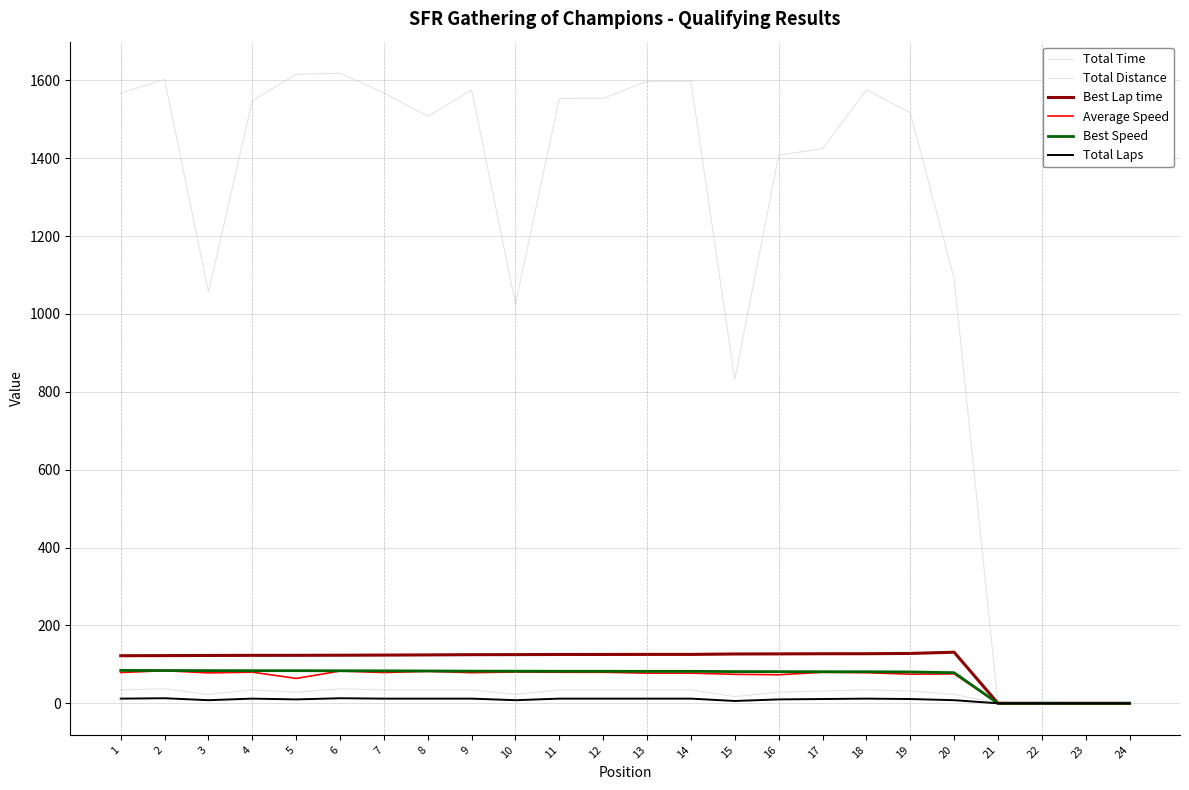

What is the value of the Total Time point at the 19th from the left?

1516.8